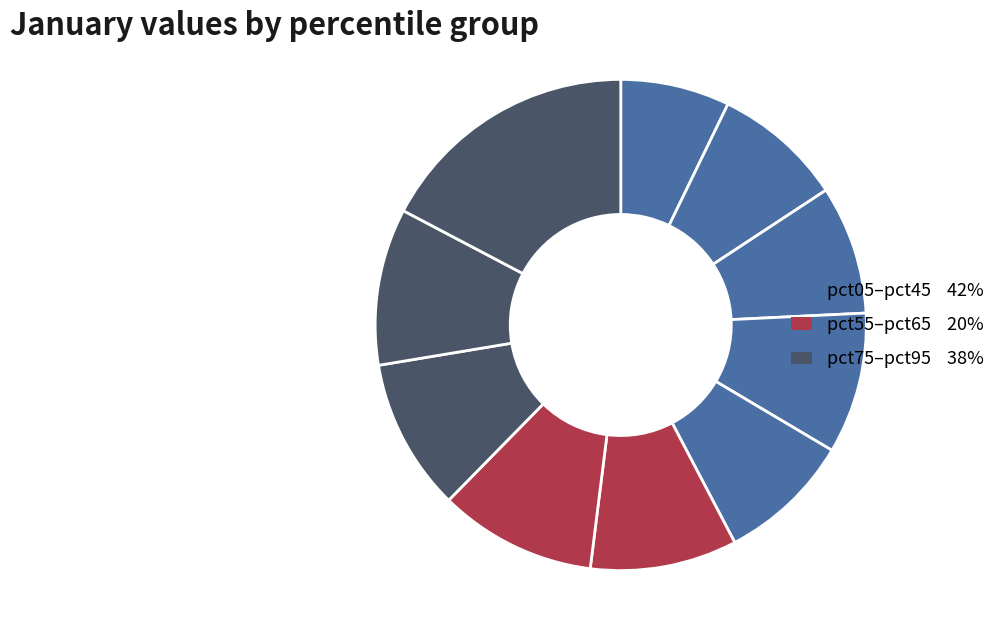

How many slices are in this pie chart?

10